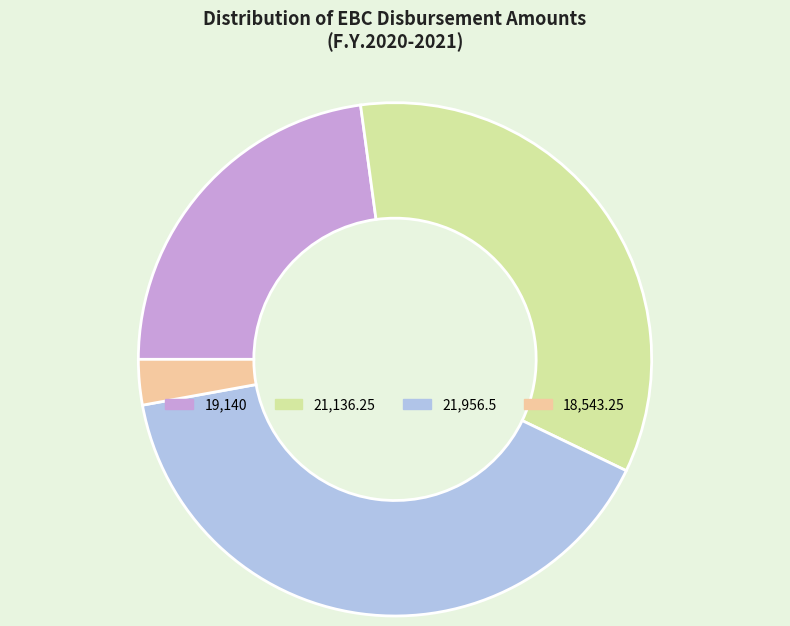

Rank the categories by value from lowest to highest.

18,543.25, 19,140, 21,136.25, 21,956.5